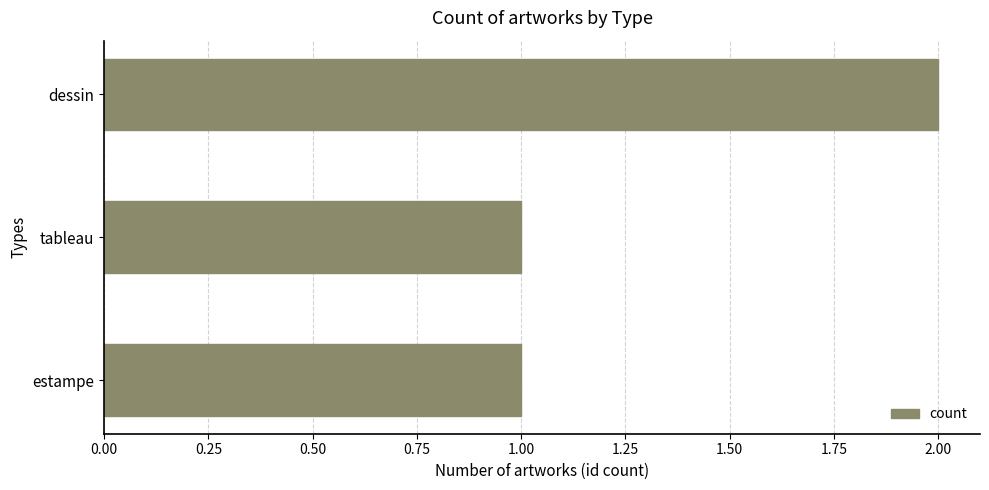

How many values are between 1 and 2?

3